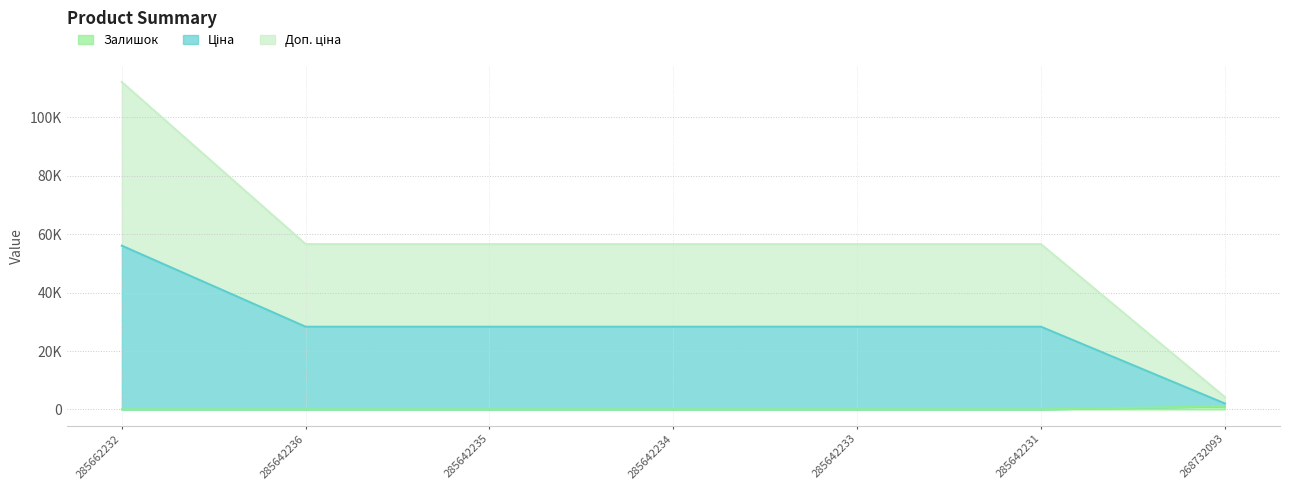

What is the average value of the Доп. ціна series?

57055.2